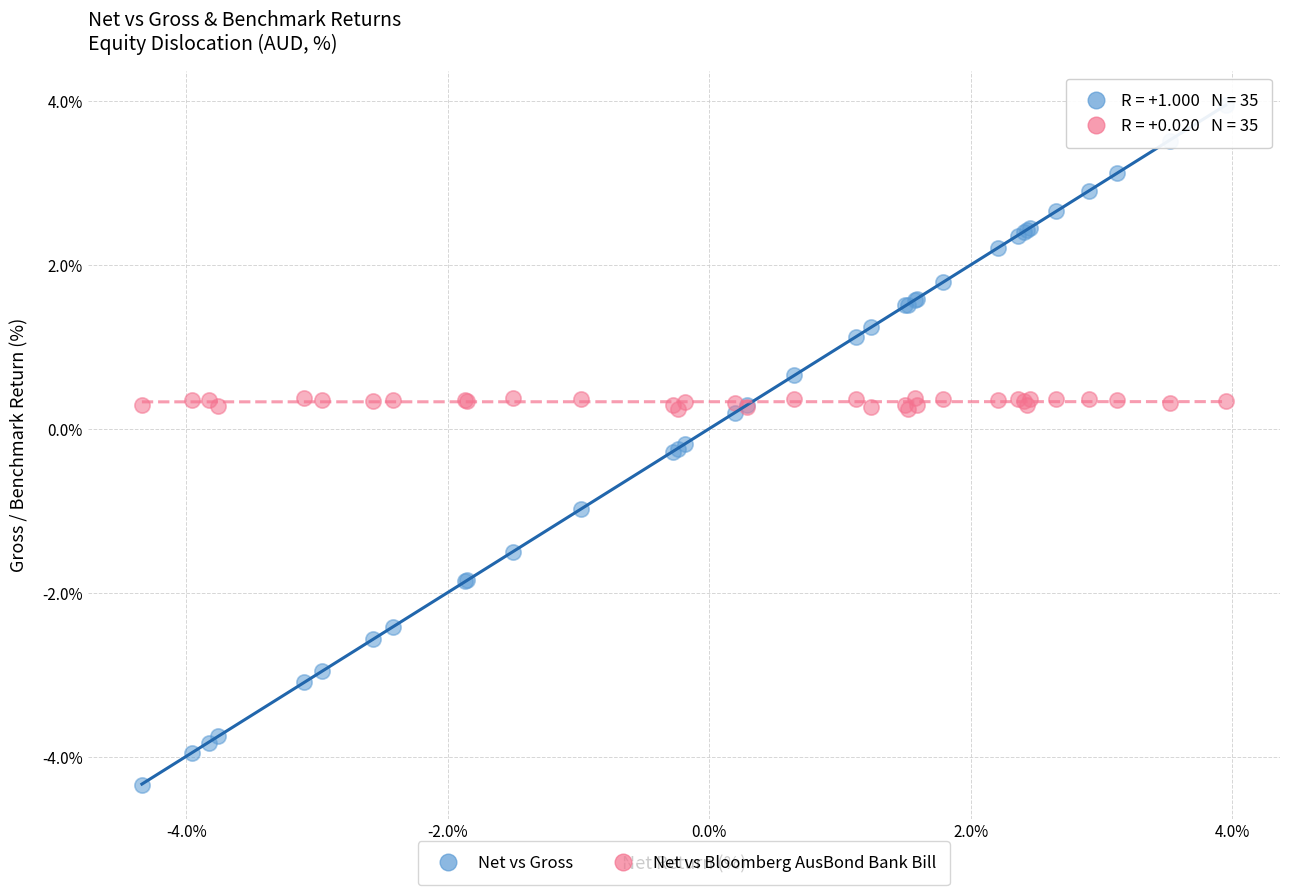

What are all the series names shown in the legend?

Net vs Gross, Net vs Bloomberg AusBond Bank Bill